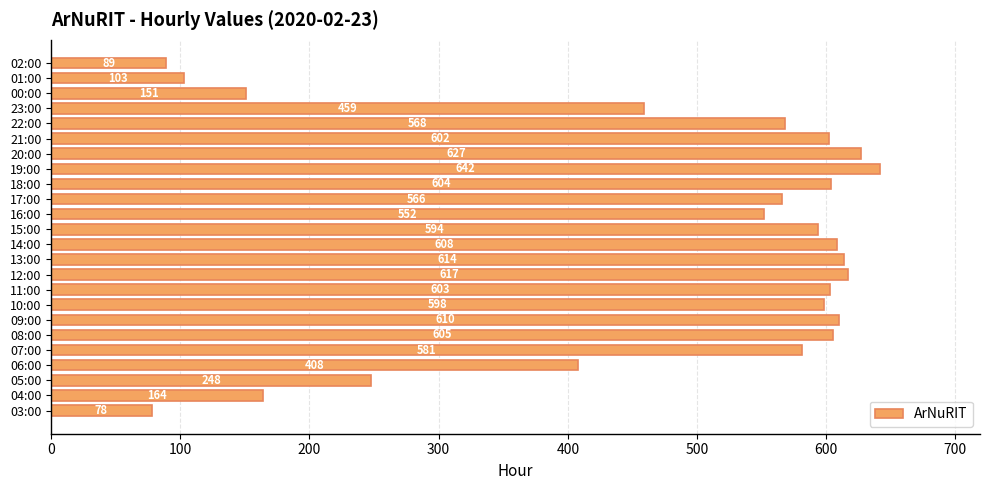

The chart shows a value of 1064 at 19:00. True or false?

False